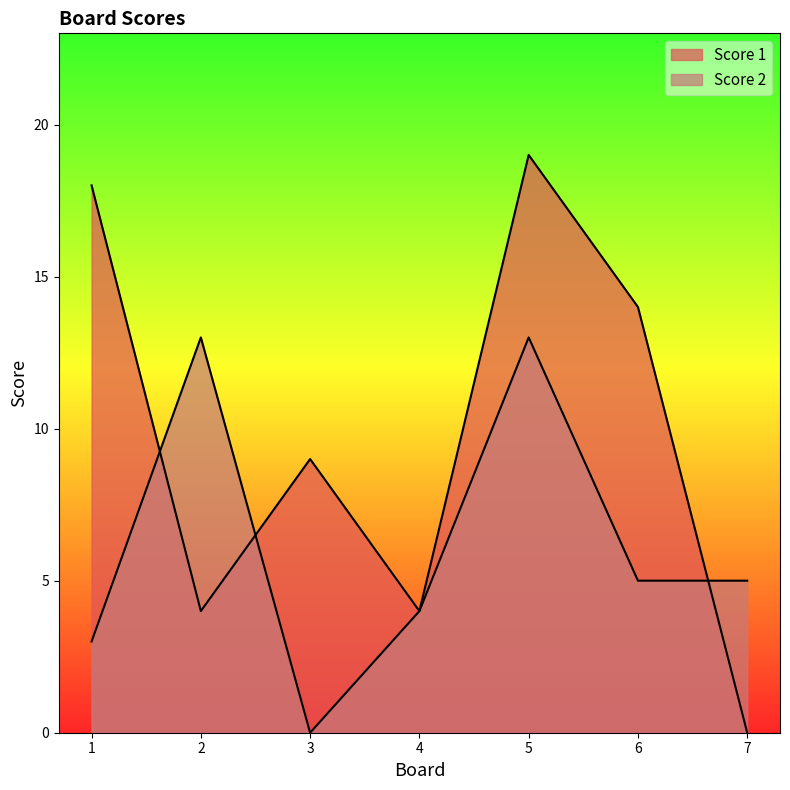

Is the value of Score 1 at 5 greater than the value of Score 2 at 6?

Yes